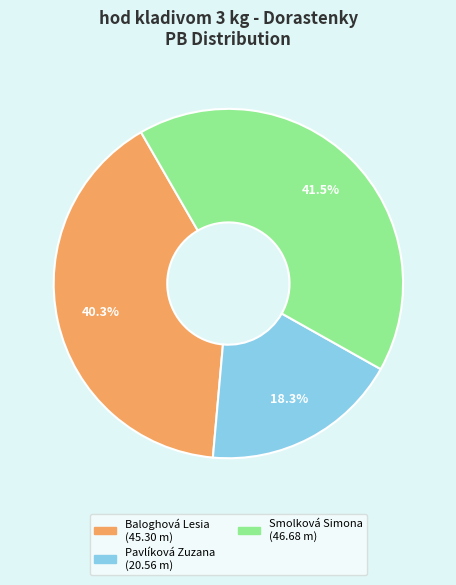

Is the sum of Smolková Simona and Baloghová Lesia greater than half?

Yes